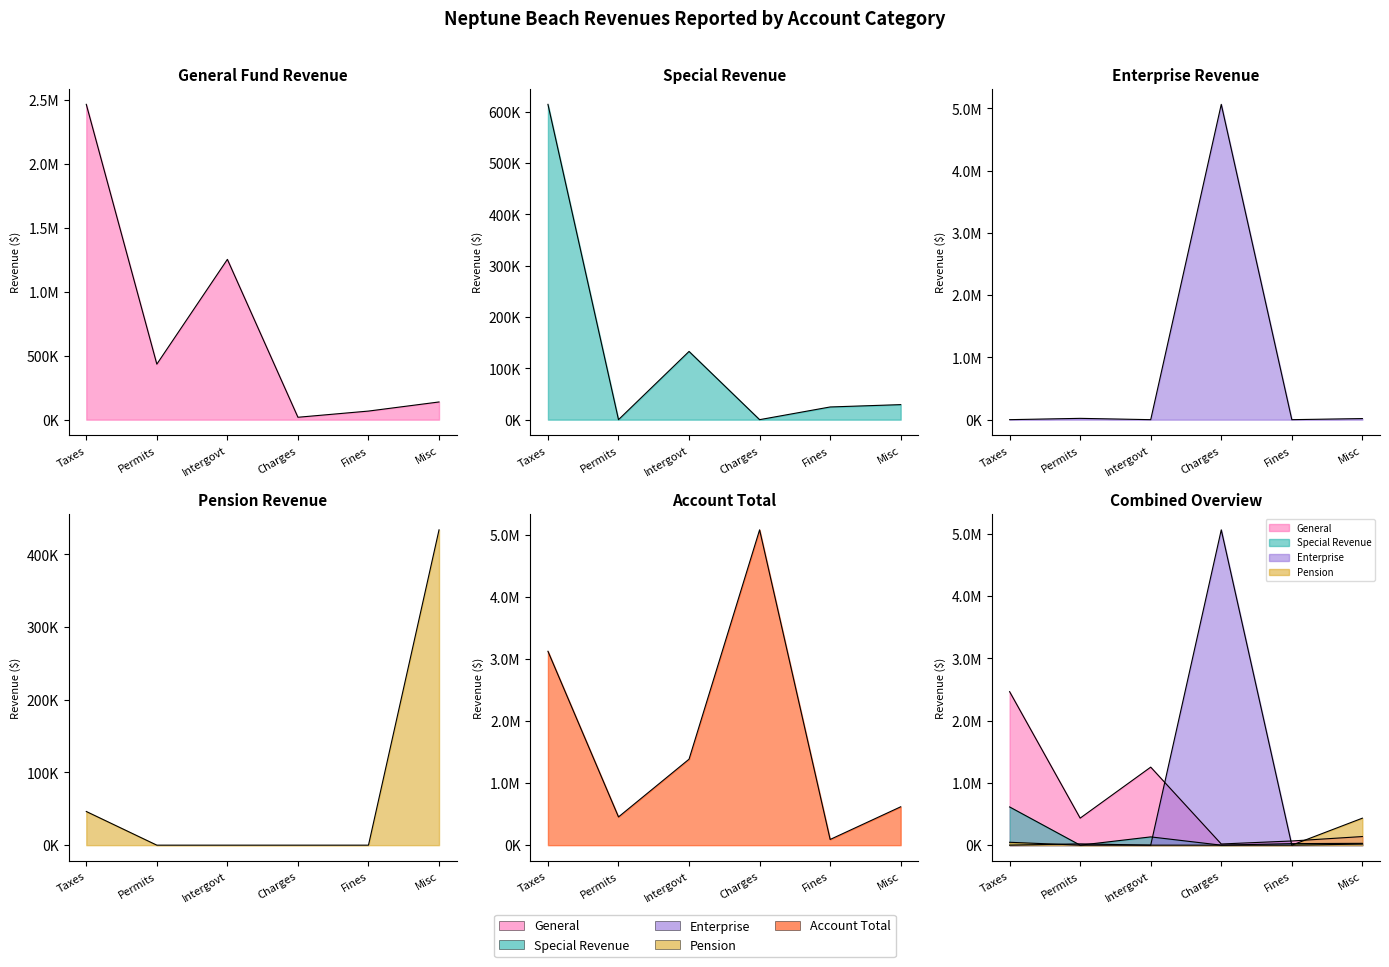

True or false: Pension has a value of 0 at Fines.

True